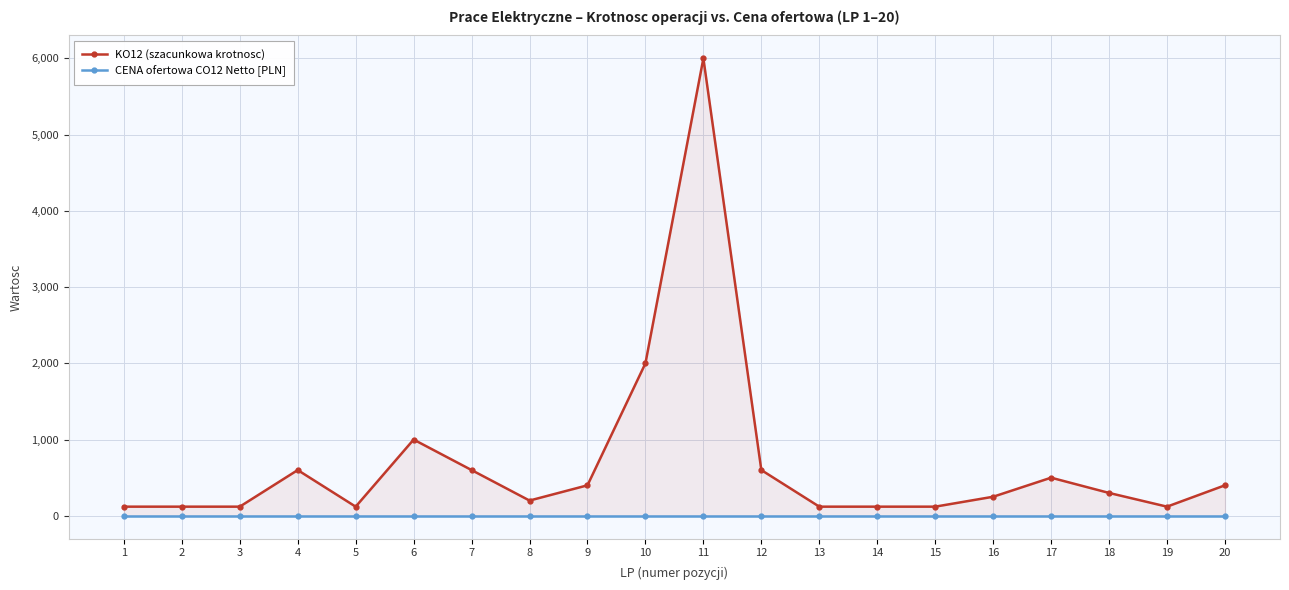

Which has a higher value, 18 or 8?

18